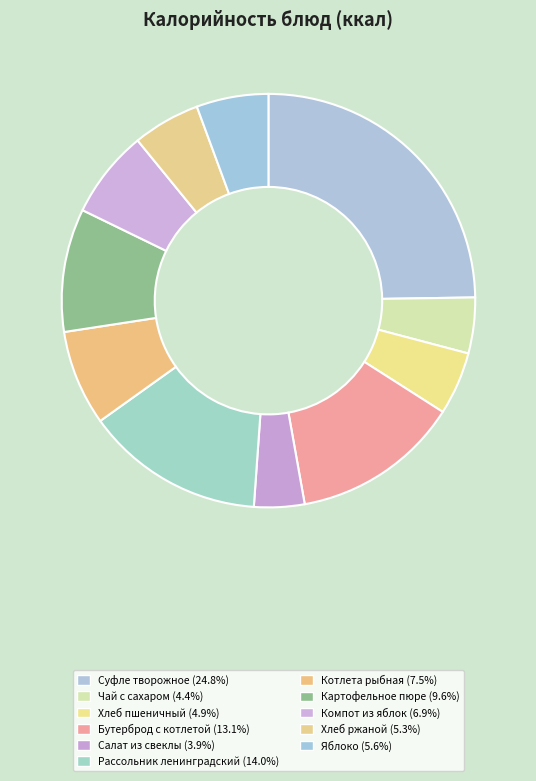

How many slices are in this pie chart?

11